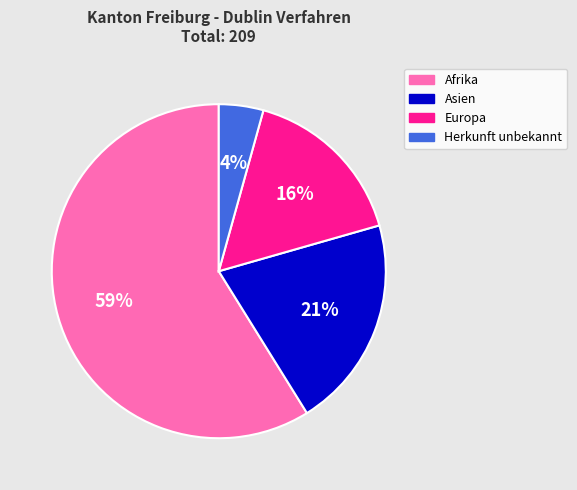

To the nearest percent, what is the difference between the largest and smallest slice percentages?

55%